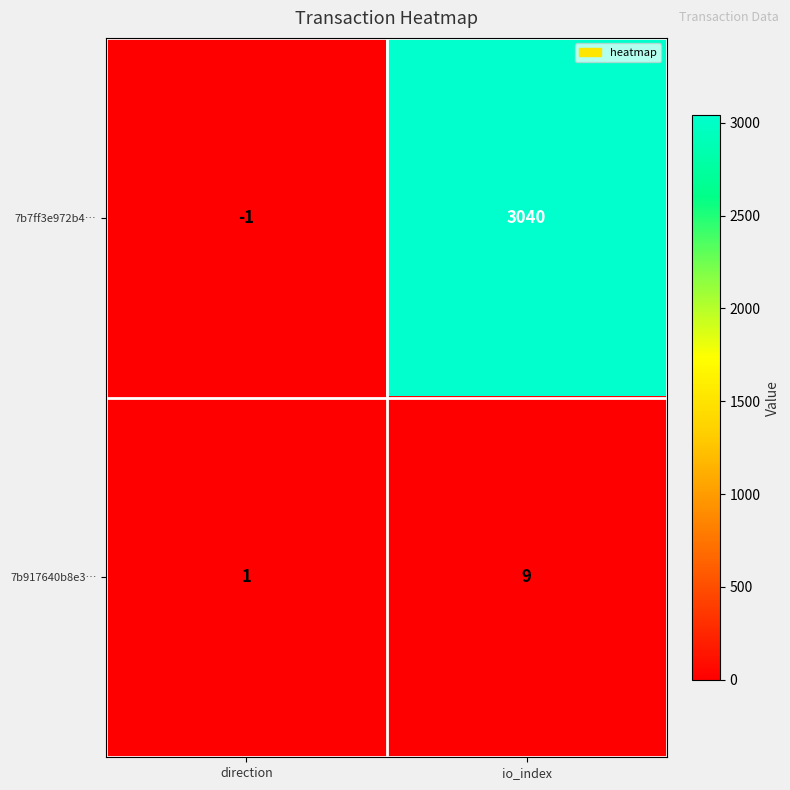

Count the number of categories in the chart.

2